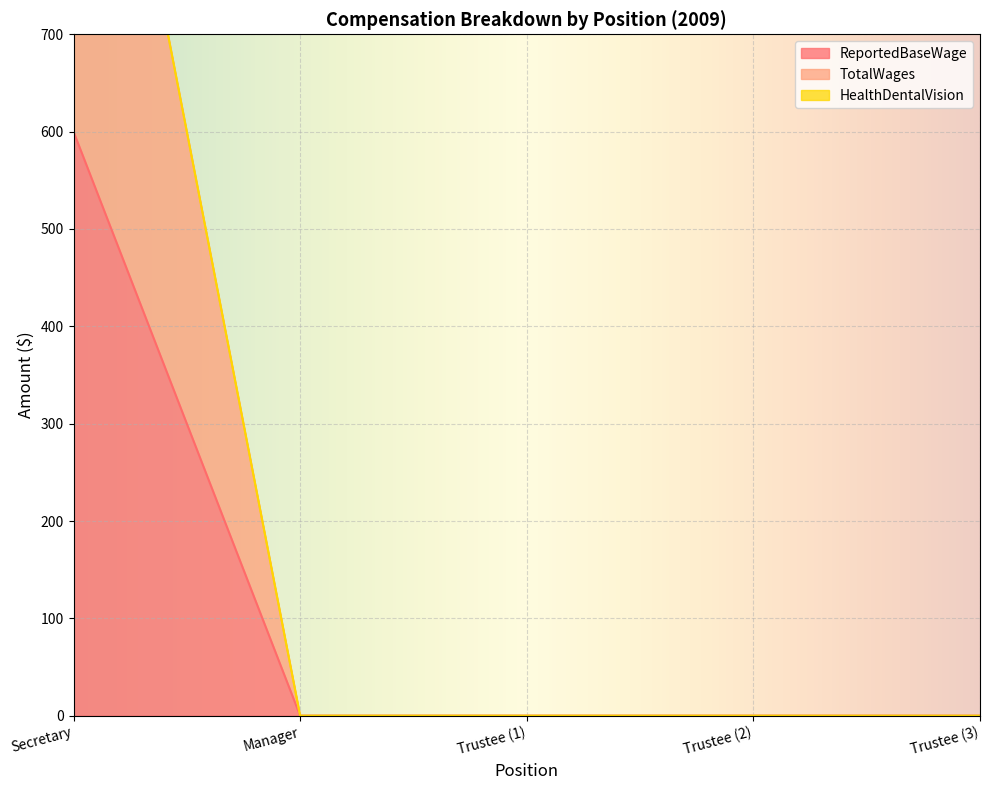

True or false: TotalWages and ReportedBaseWage cross at least once.

False